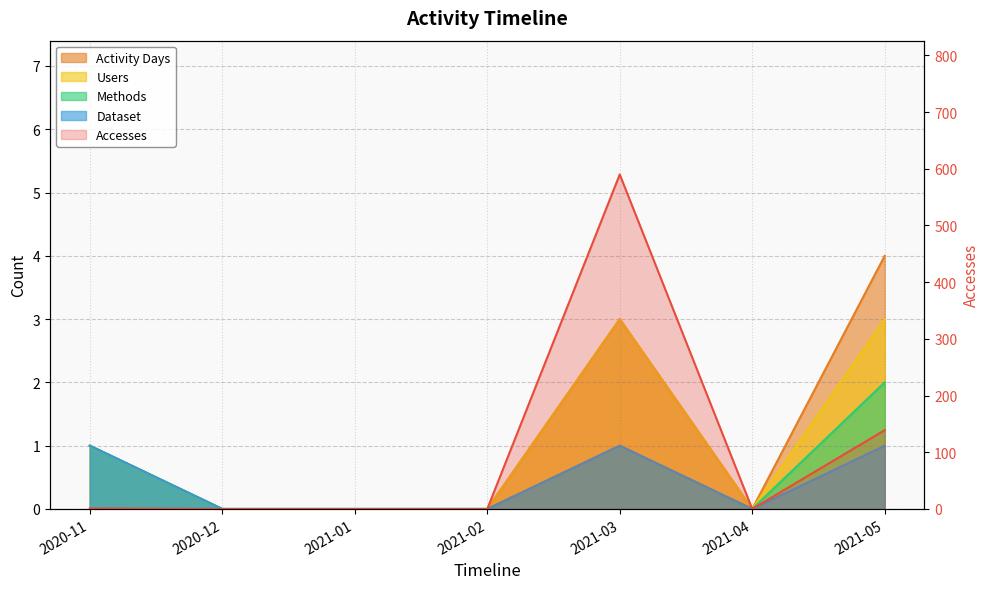

The value of Activity Days at 2021-05 is 7. True or false?

False